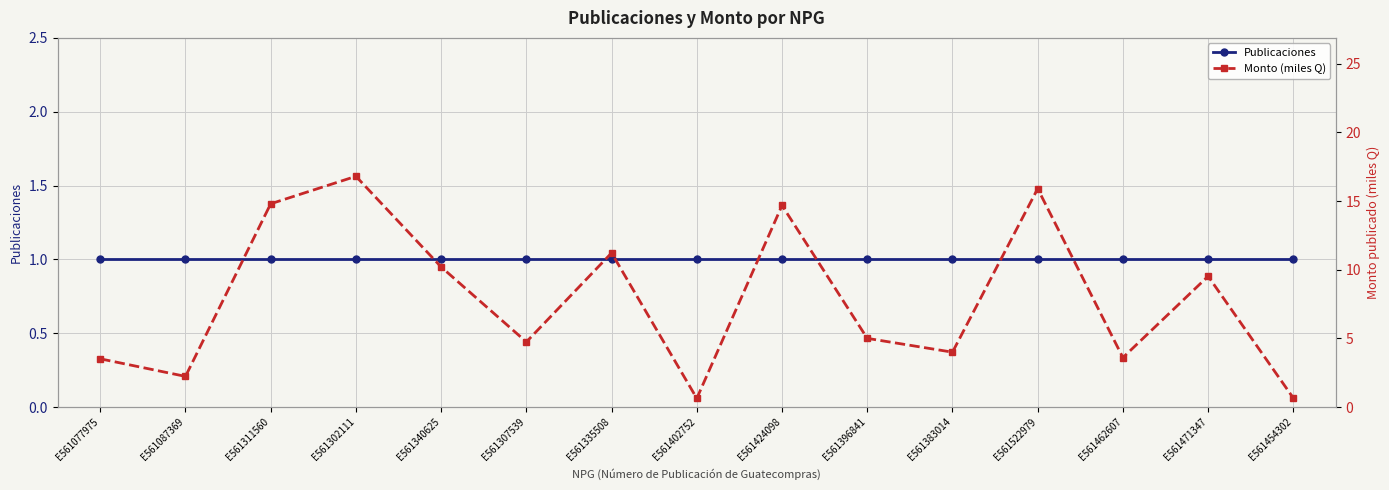

What are all the series names shown in the legend?

Publicaciones, Monto (miles Q)